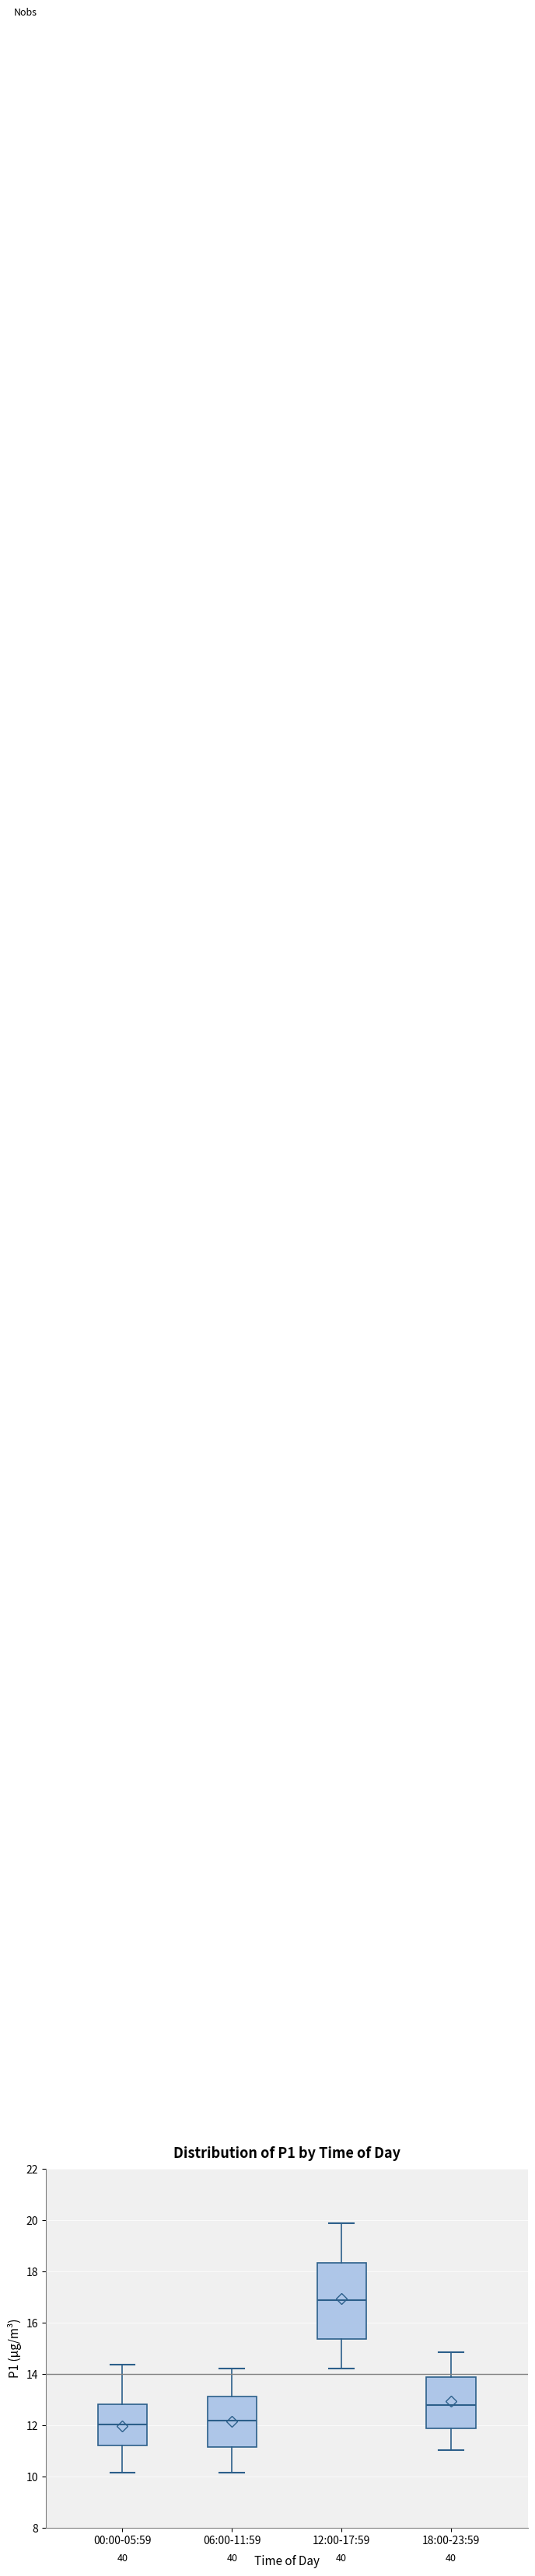

Reading left to right, transcribe this box plot: for each box, give where its median line is, the range the box spans, and where its two whiskers end, as read against the y-axis. The values are not printed on the chart, so give them approximately, as read against the axis.

00:00-05:59: median 12.0, box 11.2 to 12.8, whiskers 10.2 to 14.4
06:00-11:59: median 12.2, box 11.2 to 13.2, whiskers 10.2 to 14.2
12:00-17:59: median 16.8, box 15.4 to 18.4, whiskers 14.2 to 19.8
18:00-23:59: median 12.8, box 11.8 to 13.8, whiskers 11.0 to 14.8